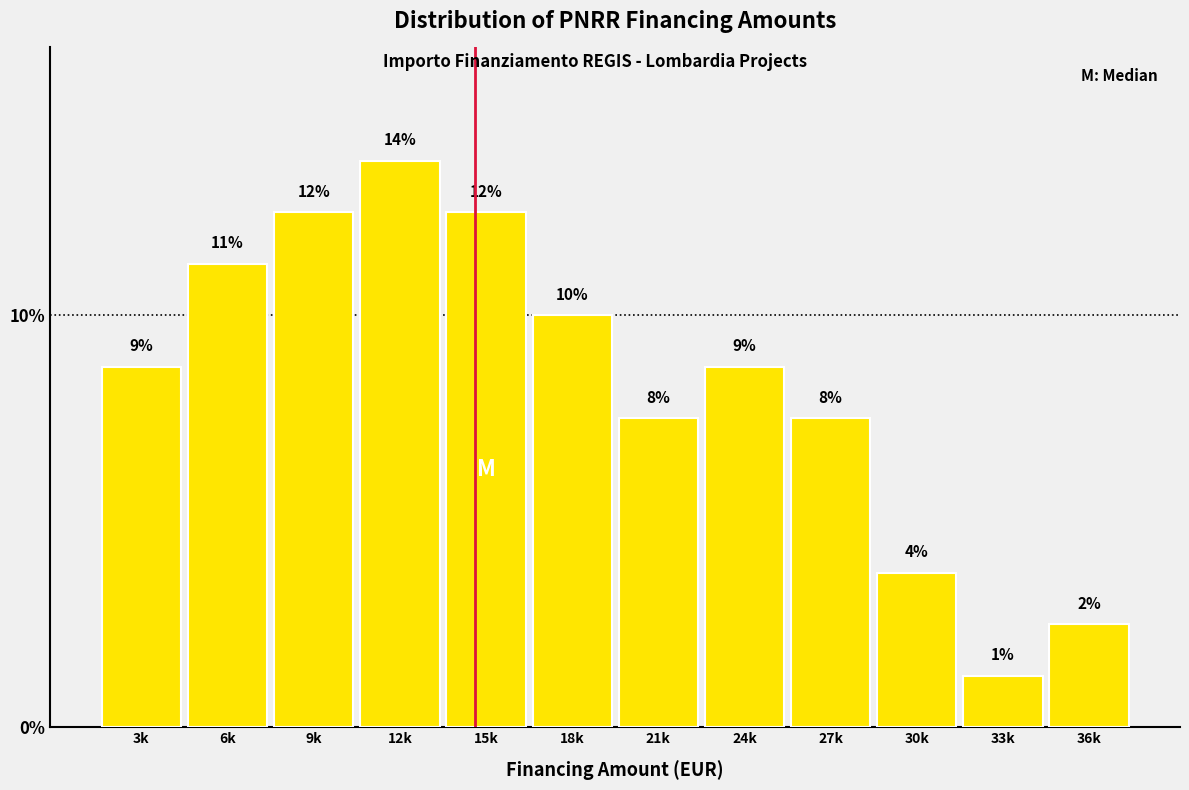

Are the bars horizontal?

No